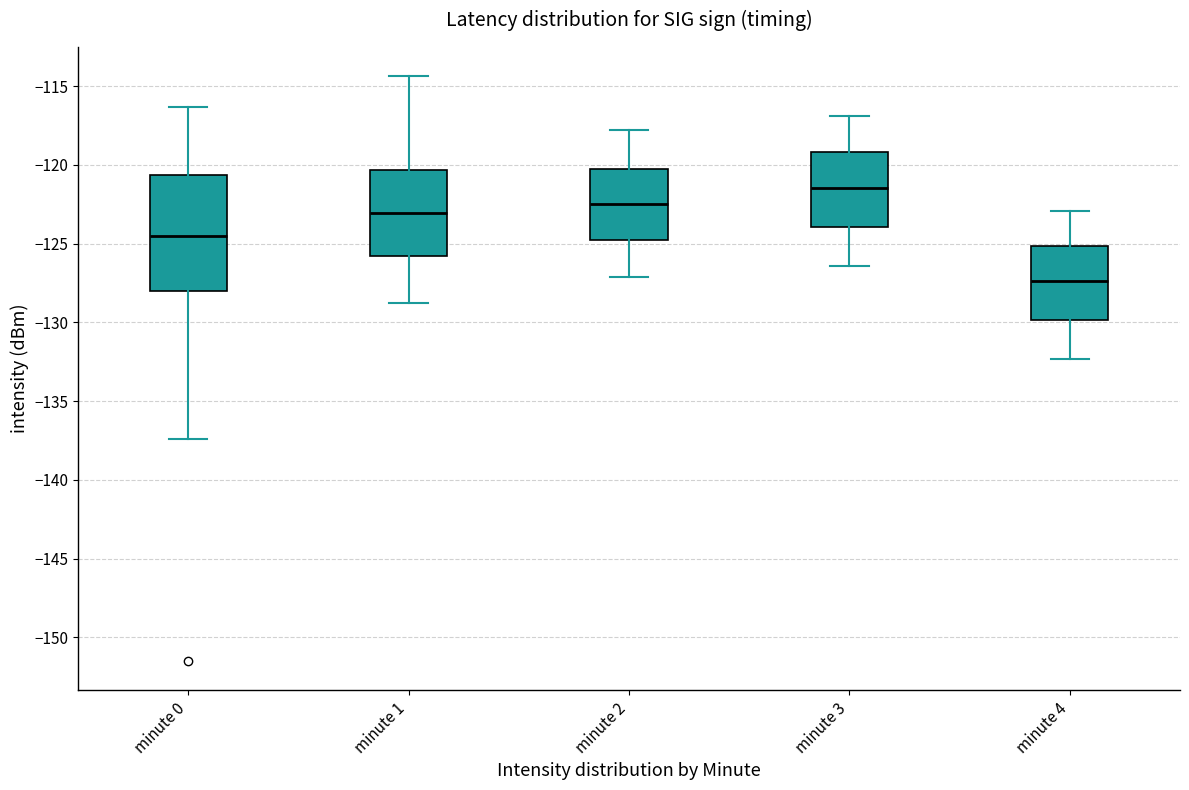

Where does the upper whisker of the box for minute 2 end on the y-axis? The values are not printed on the chart, so give them approximately, as read against the axis.

-118.0